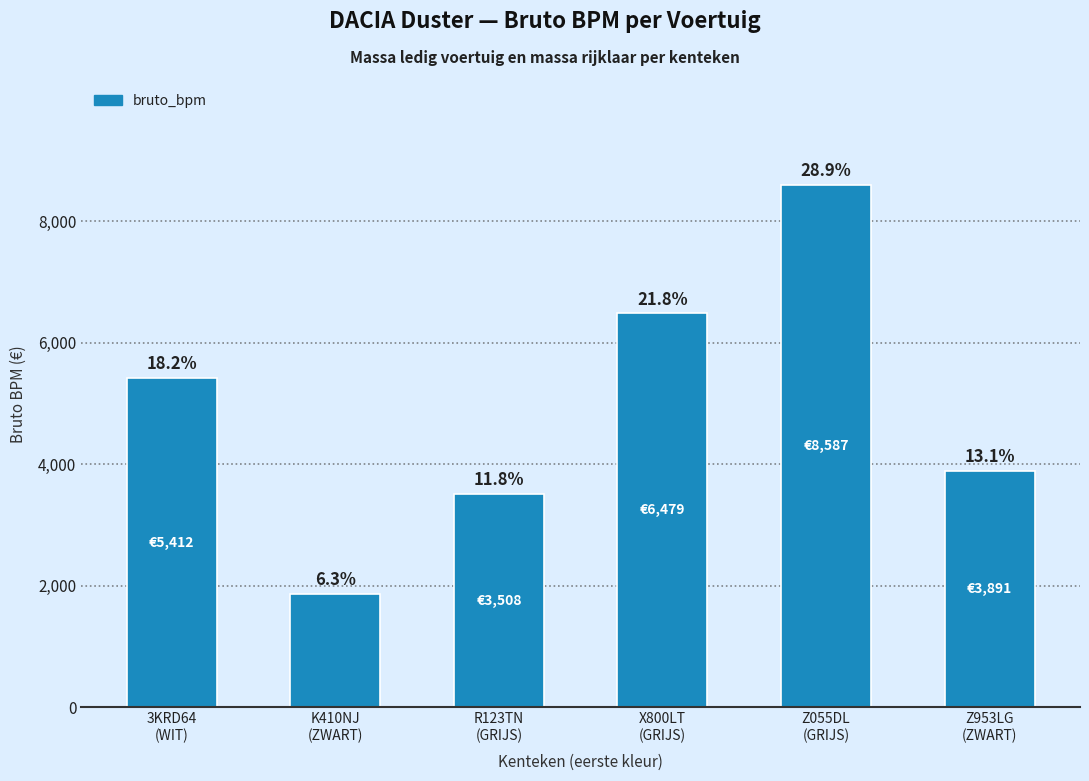

What is the value of the 3rd bar from the left?

3508